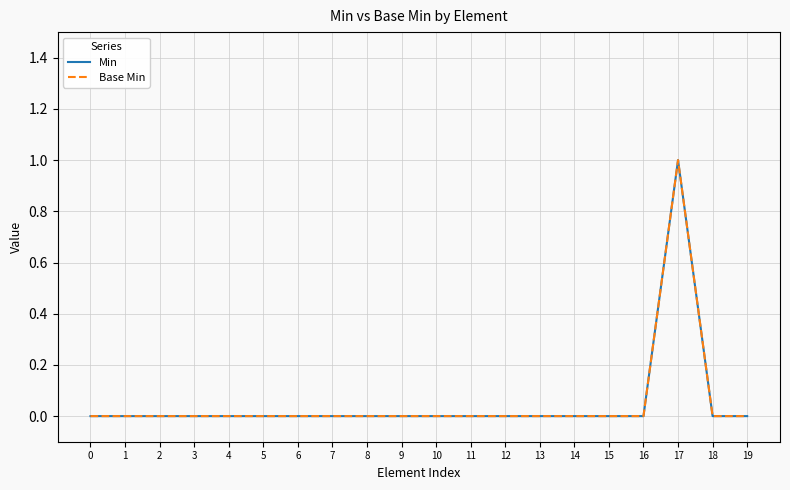

Does the chart have visible grid lines?

Yes